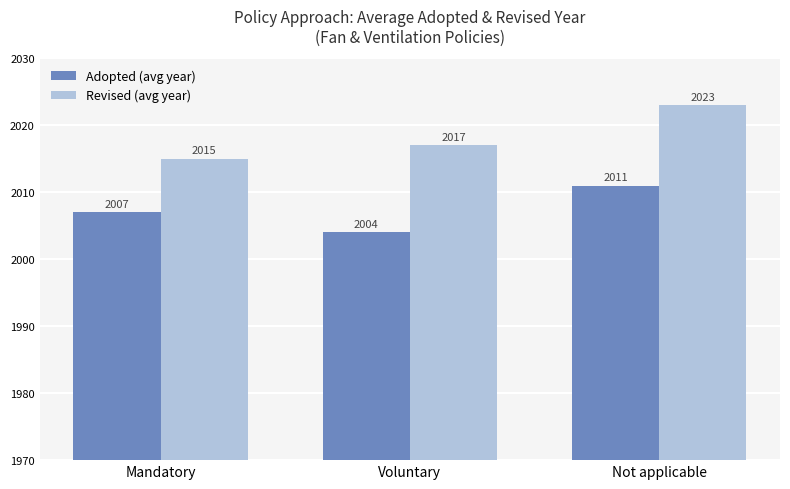

What is the label of the 3rd bar from the right?

Mandatory